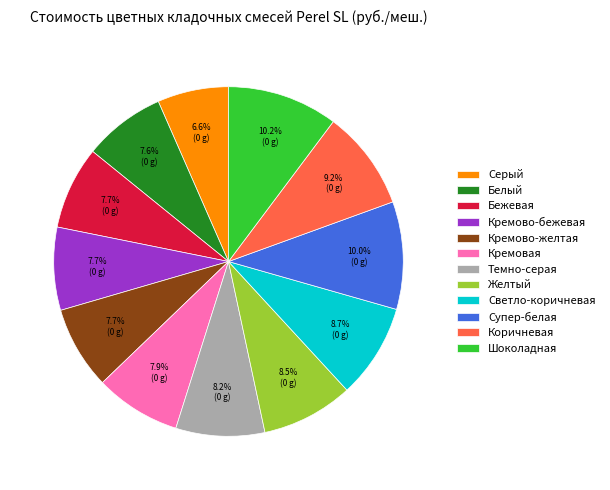

To the nearest percent, what is the combined percentage of Белый and Серый?

14%